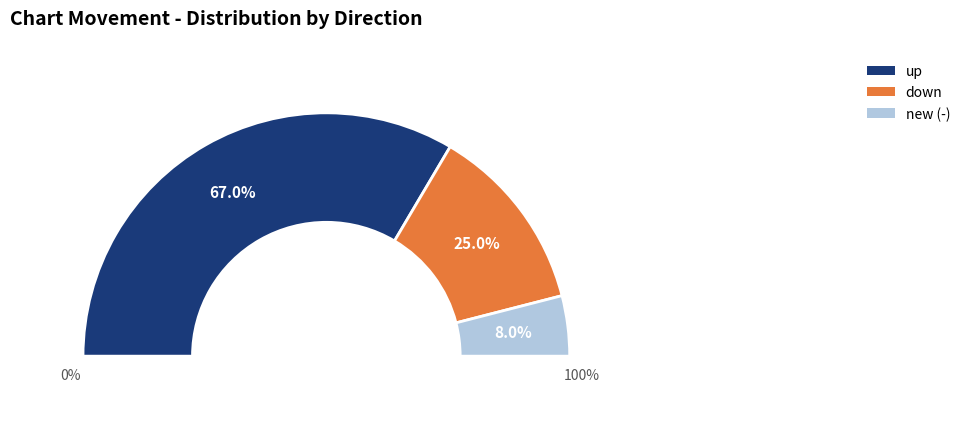

What percentage is NOT represented by new?

92.0%